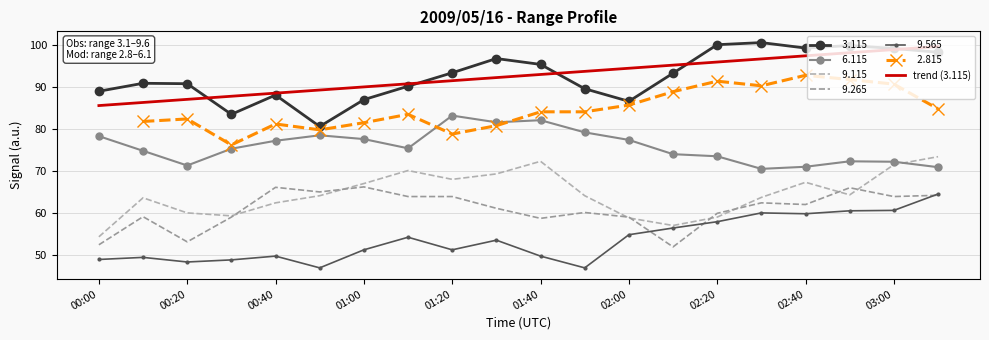

Which has a higher value, 10 or 13?

13